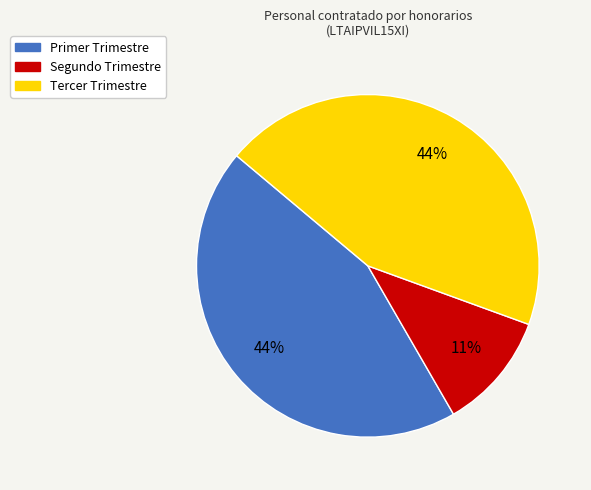

To the nearest percent, what is the average slice percentage?

33%